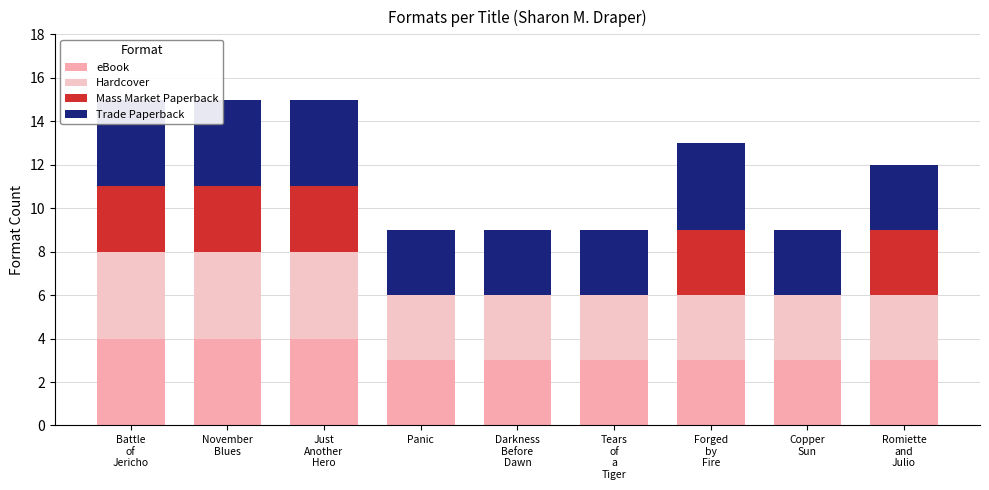

What is the difference between the second highest and second lowest values in the Mass Market Paperback series?

3